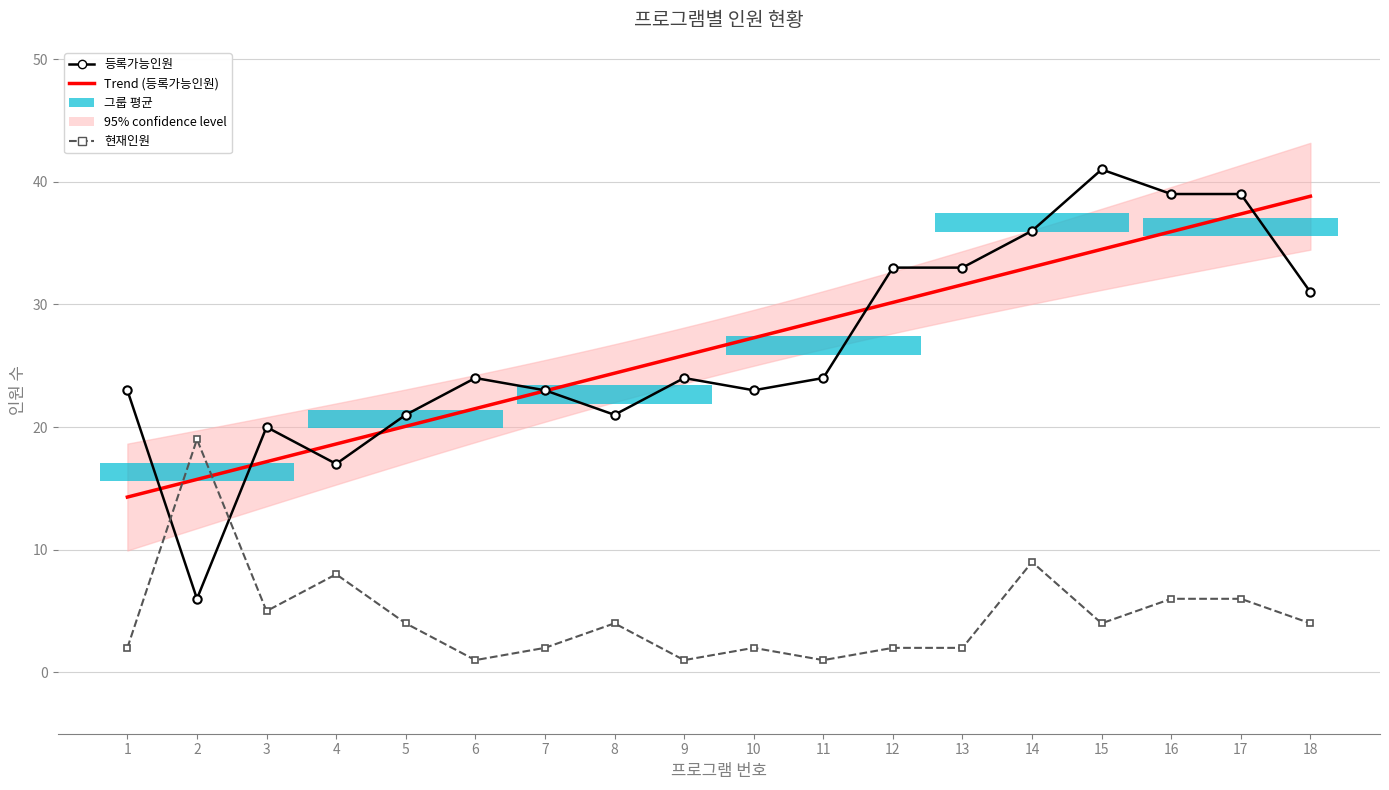

Reading left to right, extract all data points from this chart.

등록가능인원: 1=23	2=6	3=20	4=17	5=21	6=24	7=23	8=21	9=24	10=23	11=24	12=33	13=33	14=36	15=41	16=39	17=39	18=31
현재인원: 1=2	2=19	3=5	4=8	5=4	6=1	7=2	8=4	9=1	10=2	11=1	12=2	13=2	14=9	15=4	16=6	17=6	18=4